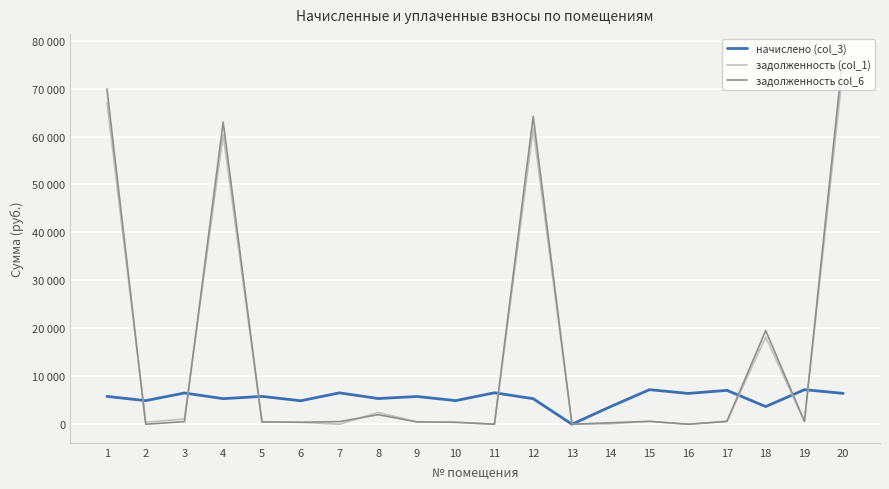

Does the chart have visible grid lines?

Yes